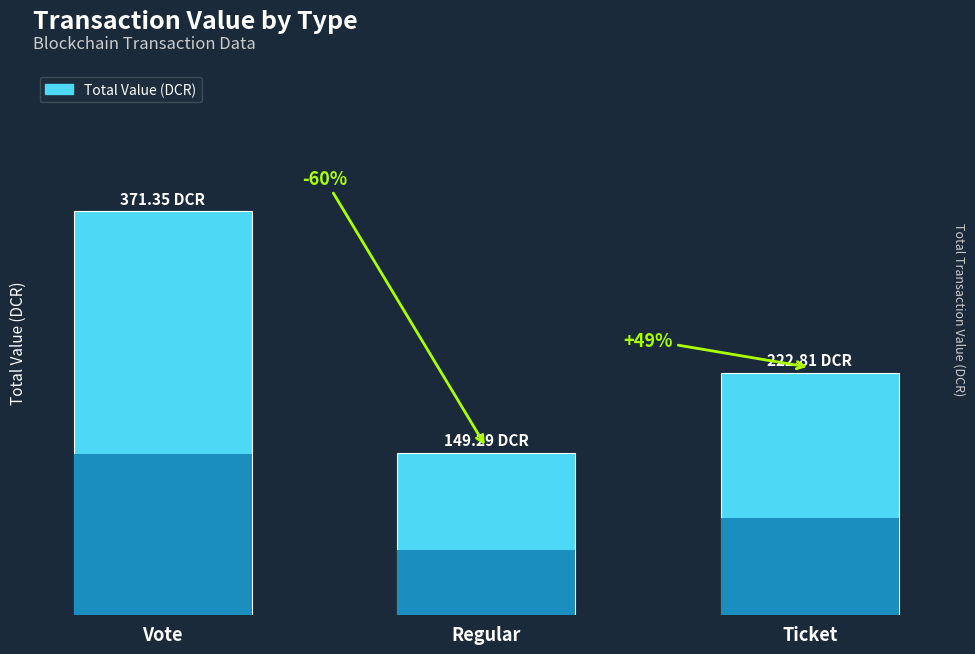

List the labels in order of value, smallest first.

Regular, Ticket, Vote